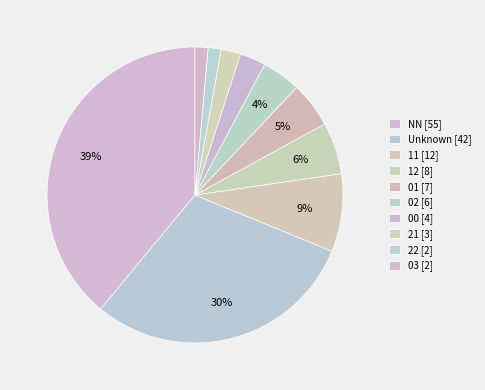

How many segments does this pie chart have?

10